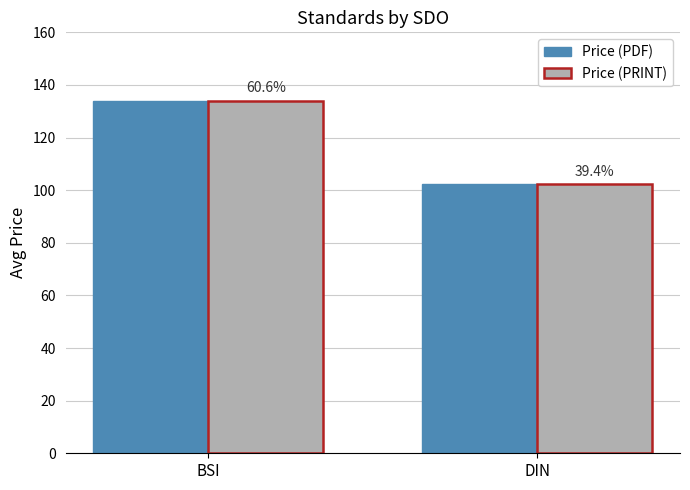

Between DIN and BSI, which is larger?

BSI